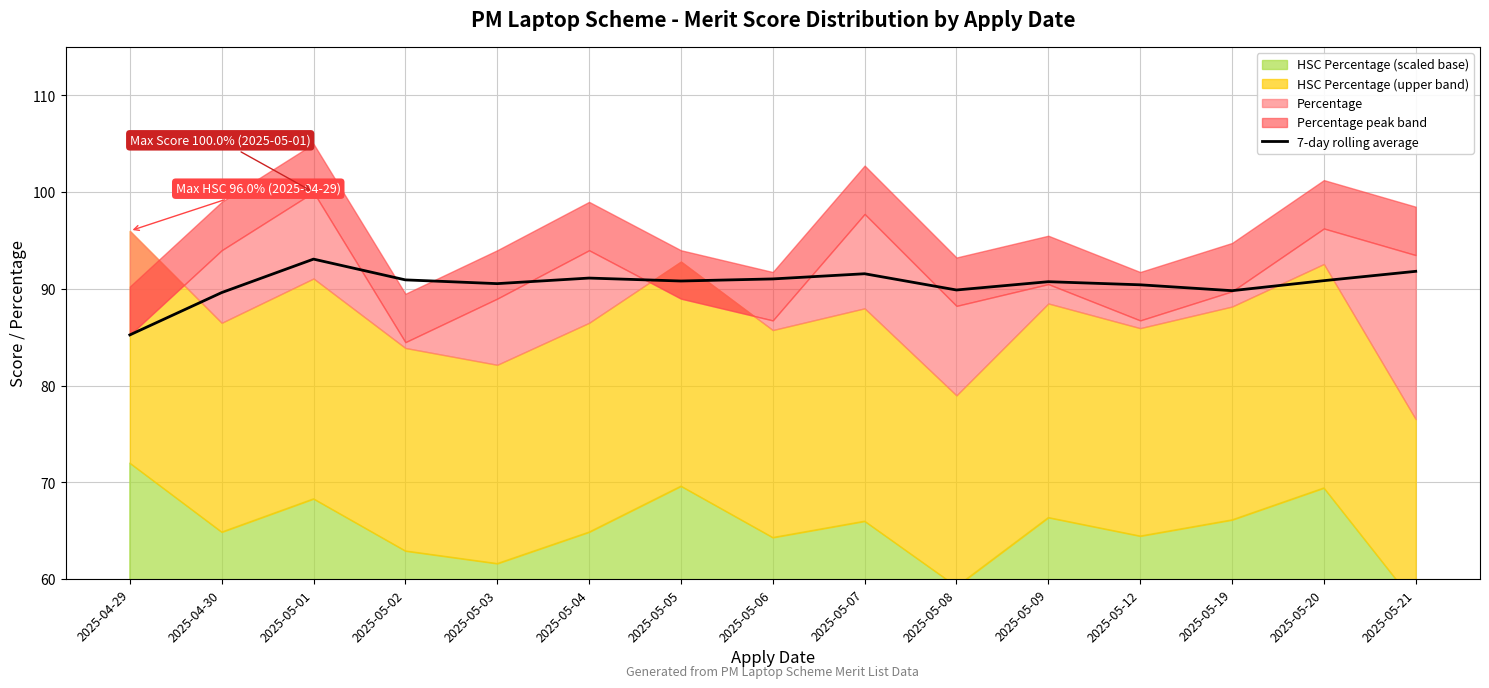

Between 2025-05-07 and 2025-05-01, which is larger?

2025-05-01